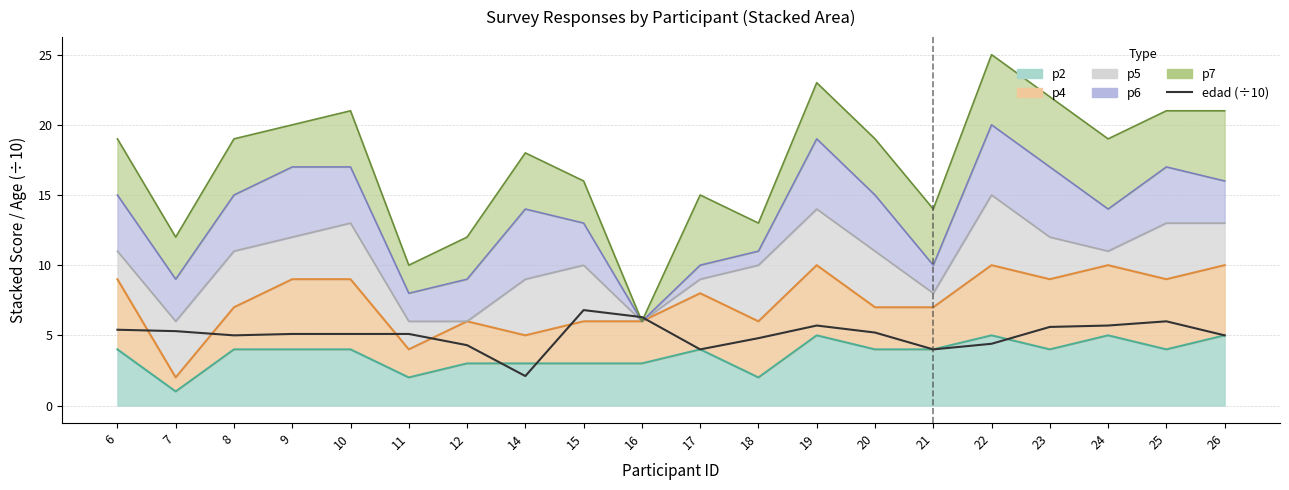

True or false: the data shows 6.0 at 25.

True